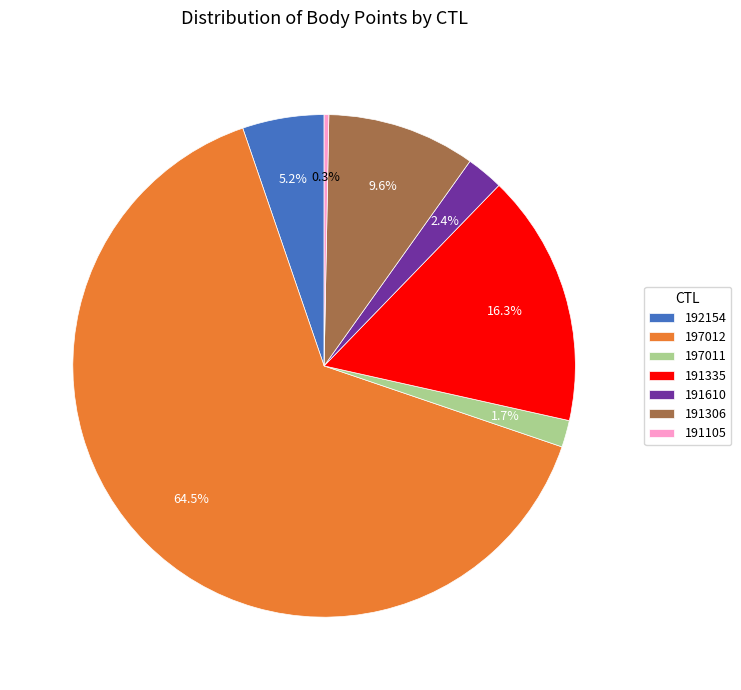

To the nearest percent, what is the difference between the 191610 and 197011 slice percentages?

1%